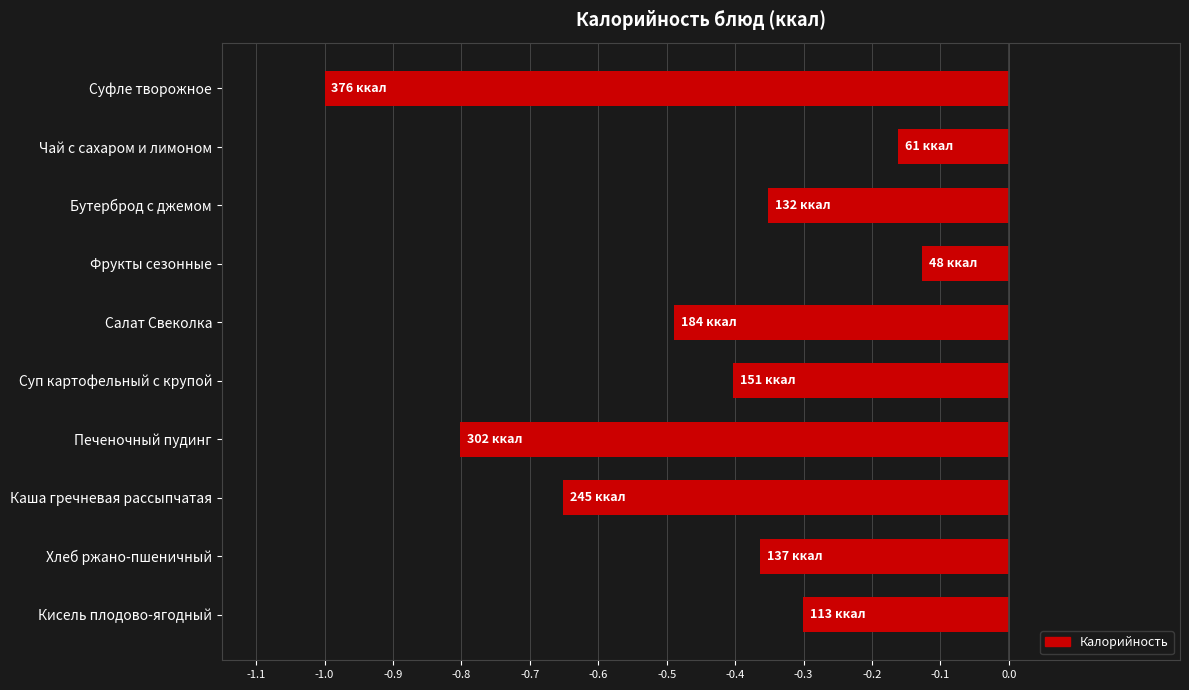

Rank the categories by value from lowest to highest.

Суфле творожное, Печеночный пудинг, Каша гречневая рассыпчатая, Салат Свеколка, Суп картофельный с крупой, Хлеб ржано-пшеничный, Бутерброд с джемом, Кисель плодово-ягодный, Чай с сахаром и лимоном, Фрукты сезонные